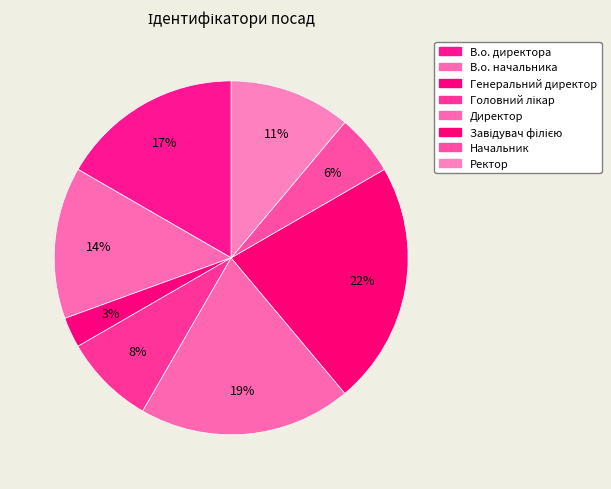

Count the number of slices in the pie.

8